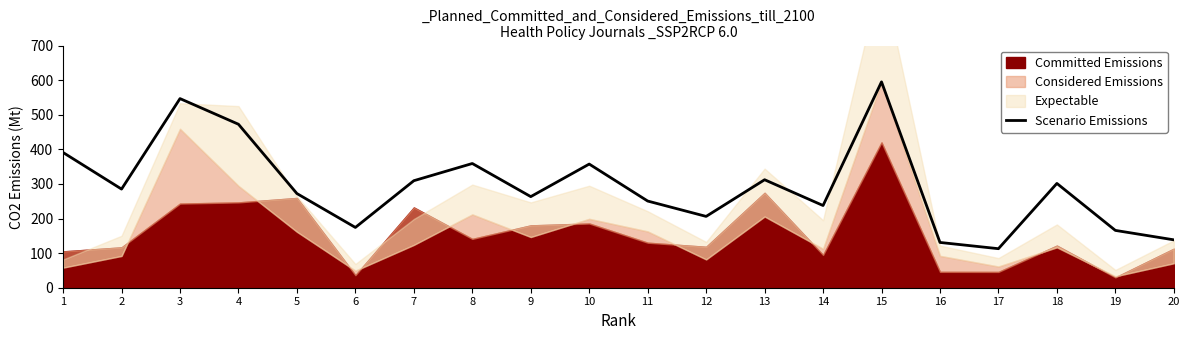

True or false: the data shows 112.8 at 17.

True